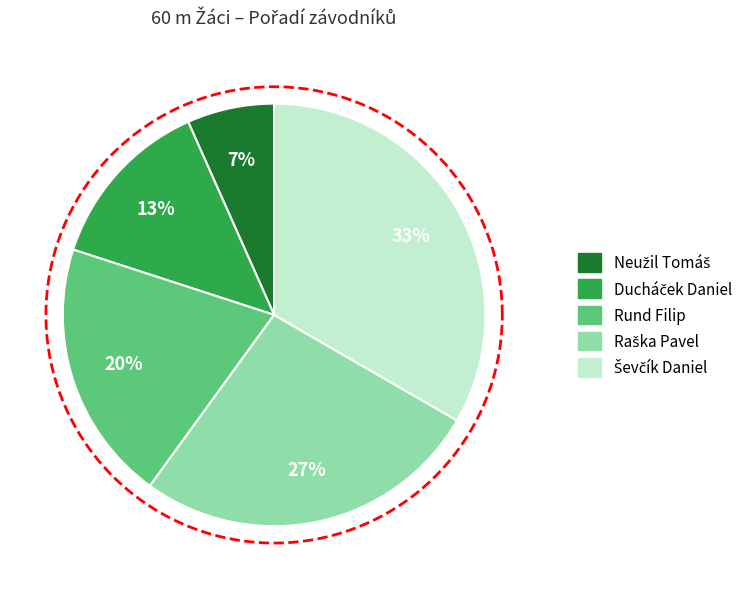

Rank the categories by value from lowest to highest.

Neužil Tomáš, Ducháček Daniel, Rund Filip, Raška Pavel, Ševčík Daniel